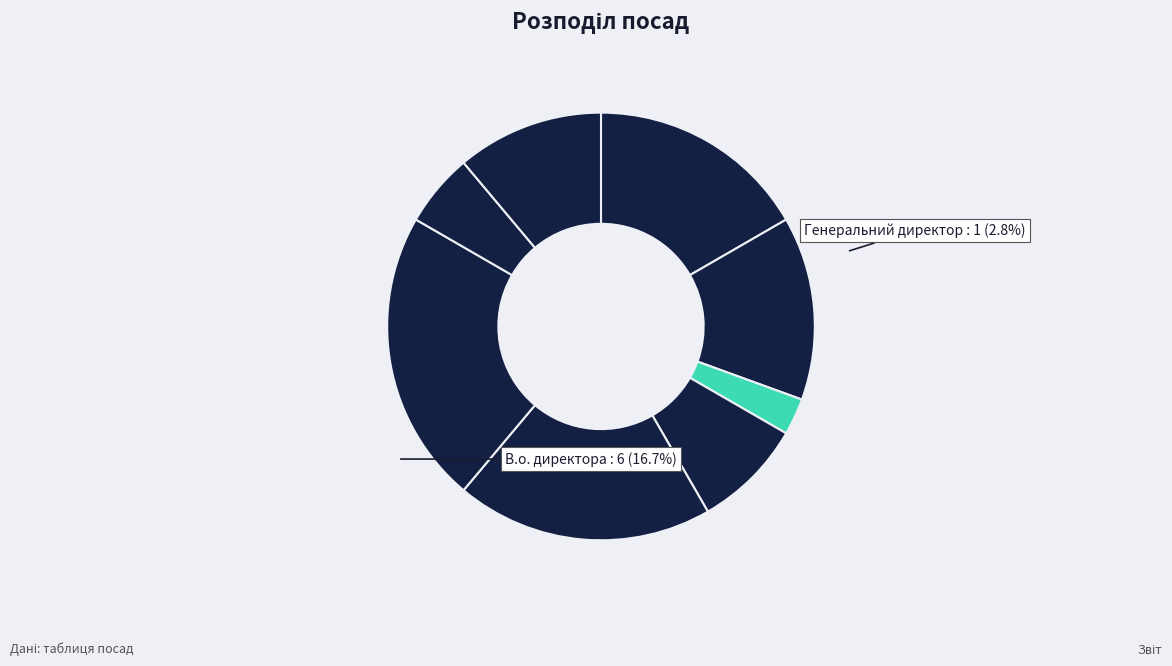

To the nearest percent, what percentage of the pie is В.о. директора?

17%